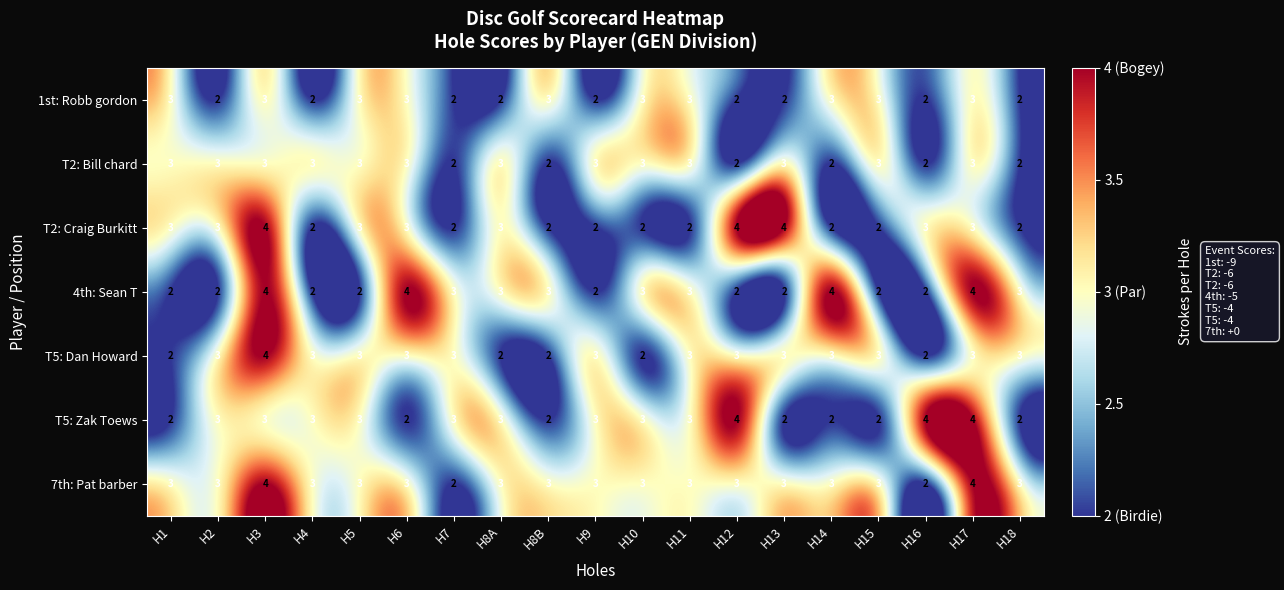

What is the sum of all 1st: Robb gordon values?

48